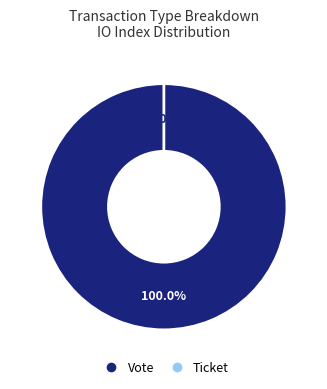

How many segments does this pie chart have?

2